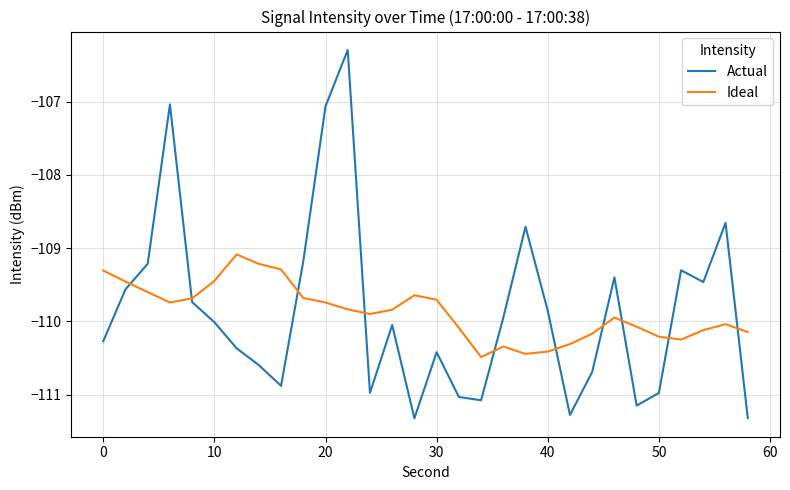

List the series in order of their peak value, highest first.

Actual, Ideal